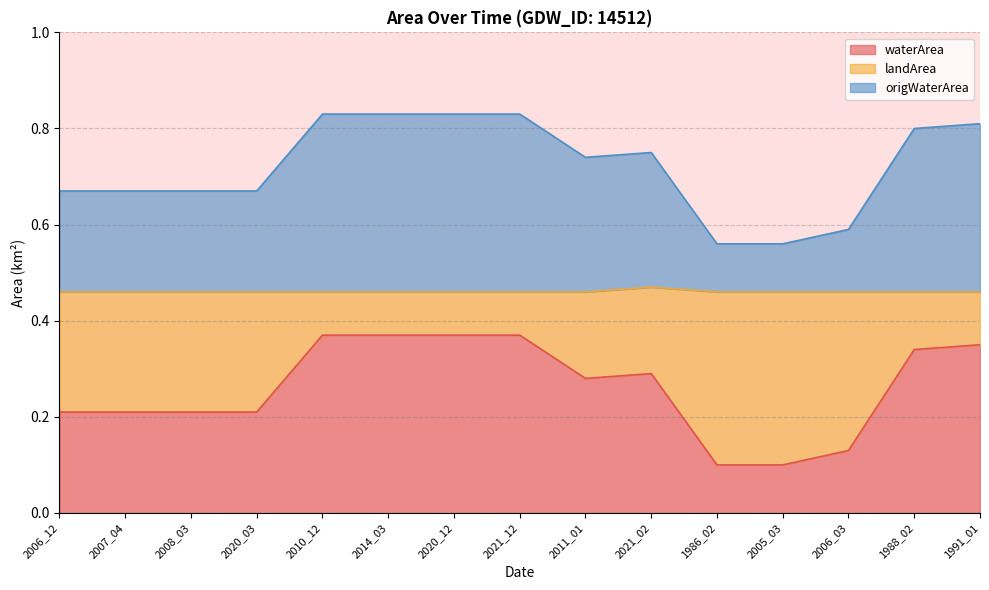

Where is the first local maximum for waterArea?

2021_02